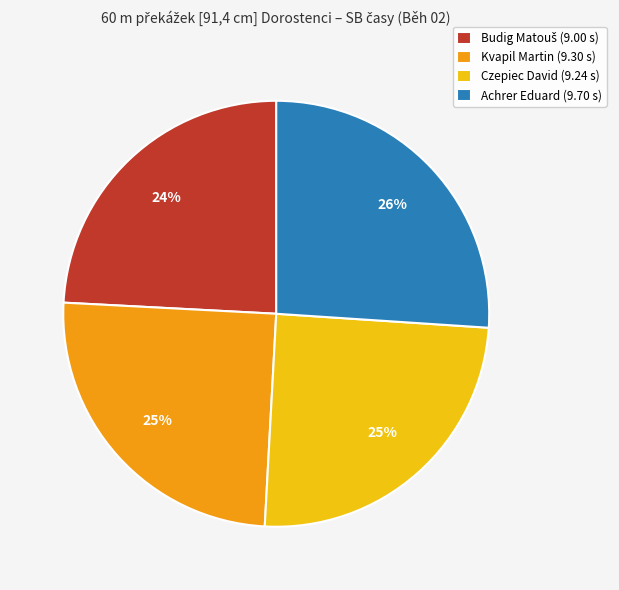

To the nearest percent, what is the average slice percentage?

25%